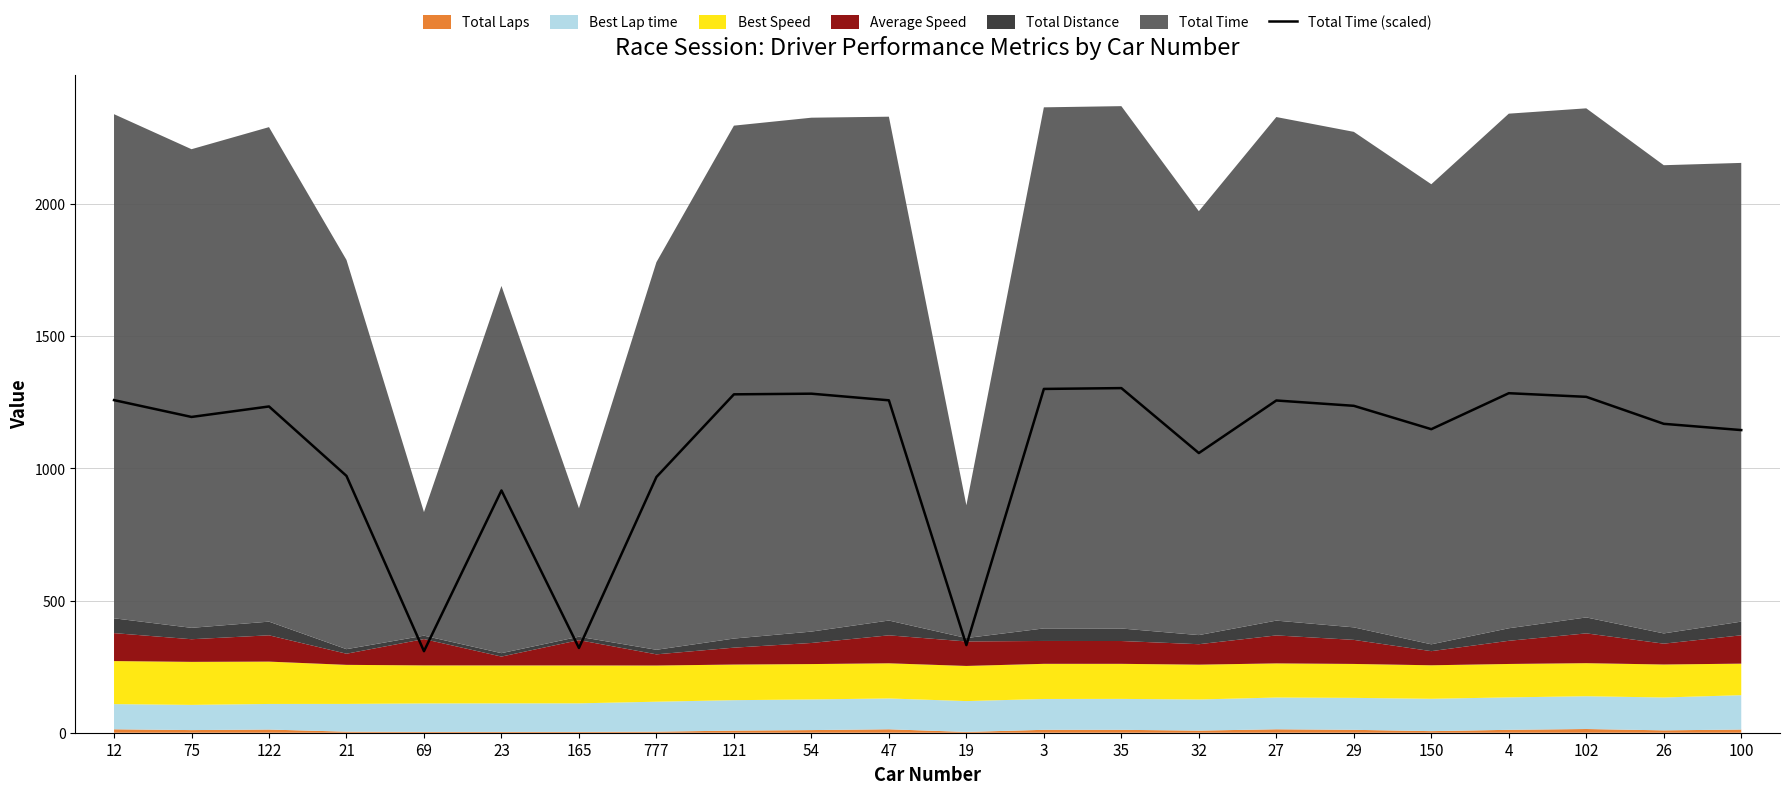

What is the difference between the maximum and minimum values?

995.3